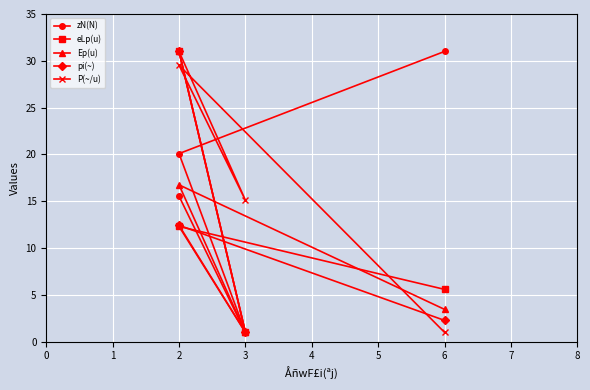

What is the maximum value shown in the chart?

31.0